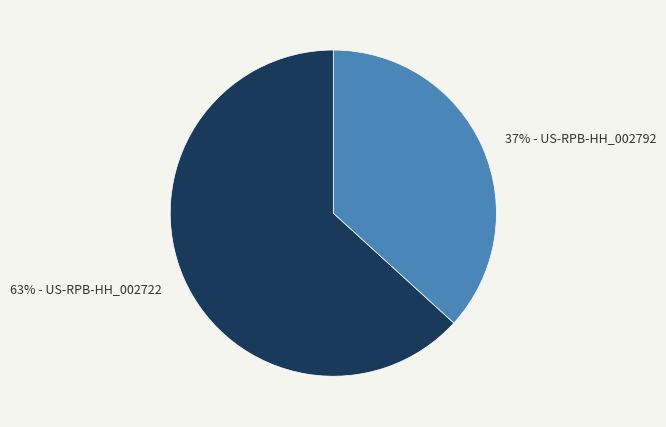

Is there a majority slice in this chart?

Yes